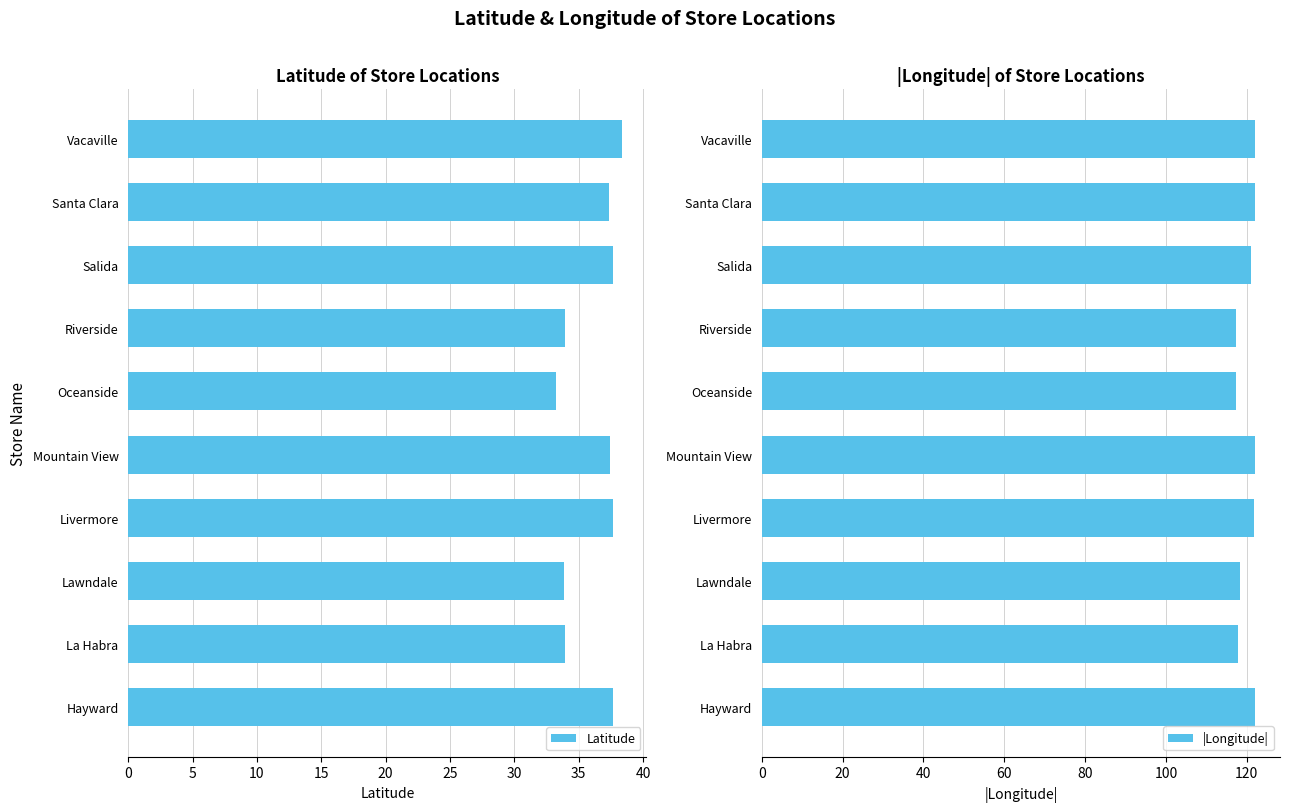

Is it true that |Longitude| equals 122.1 at Hayward?

True